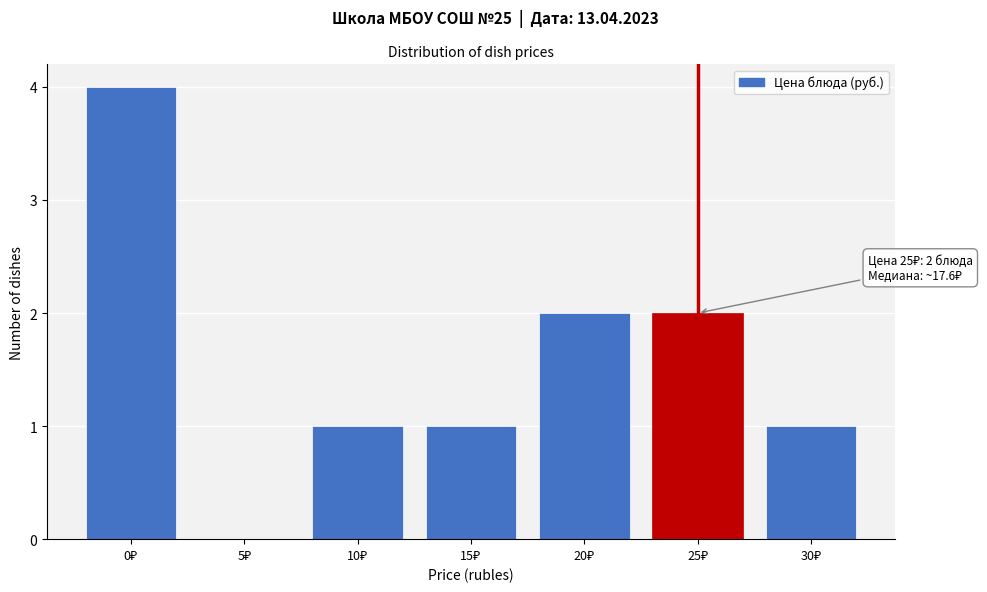

What is the maximum value shown in the chart?

4